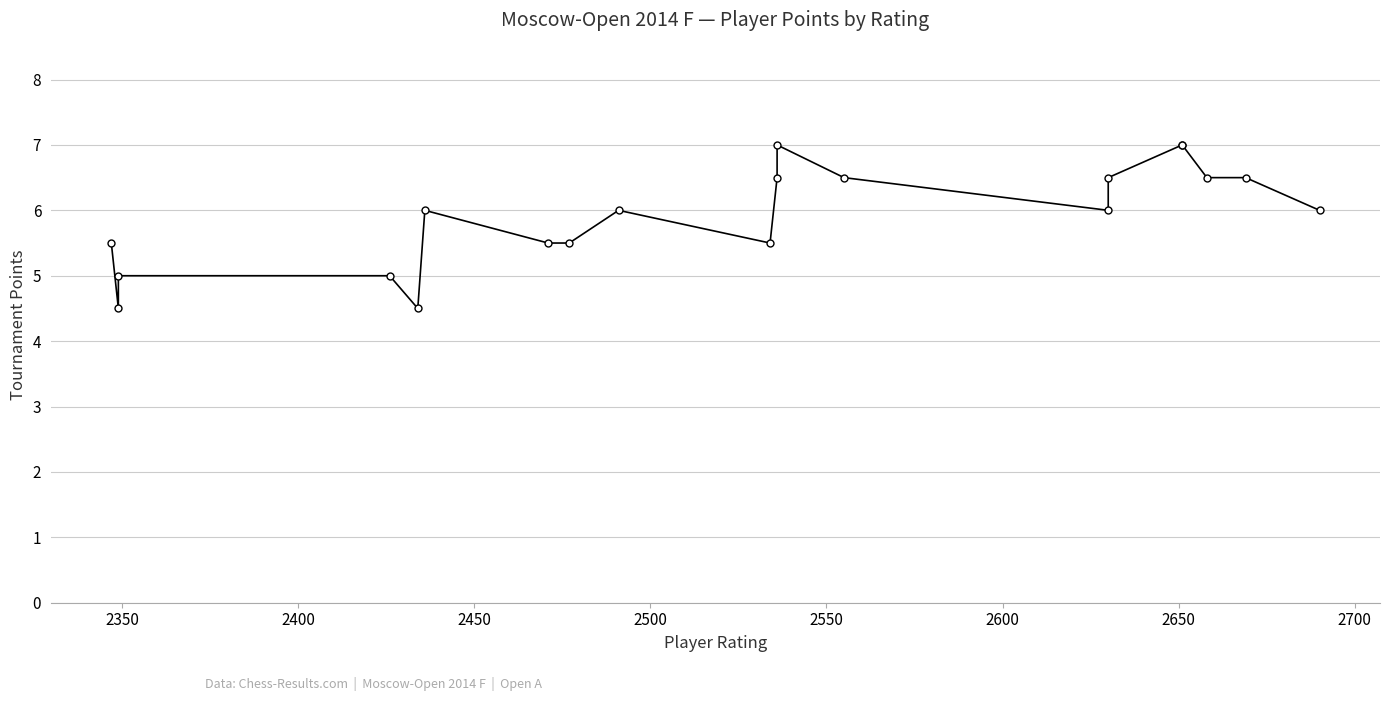

How many values are below 6?

8